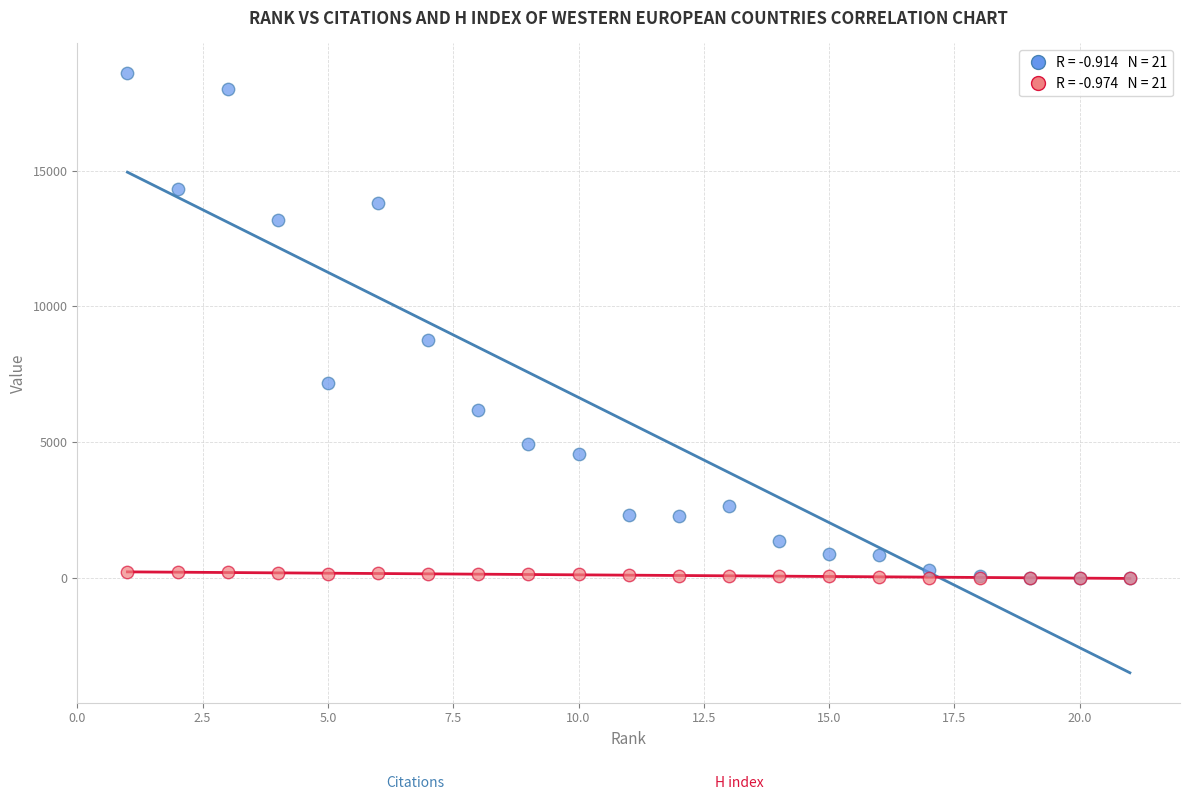

Across all series, what Y value is closest to 9287?

8759